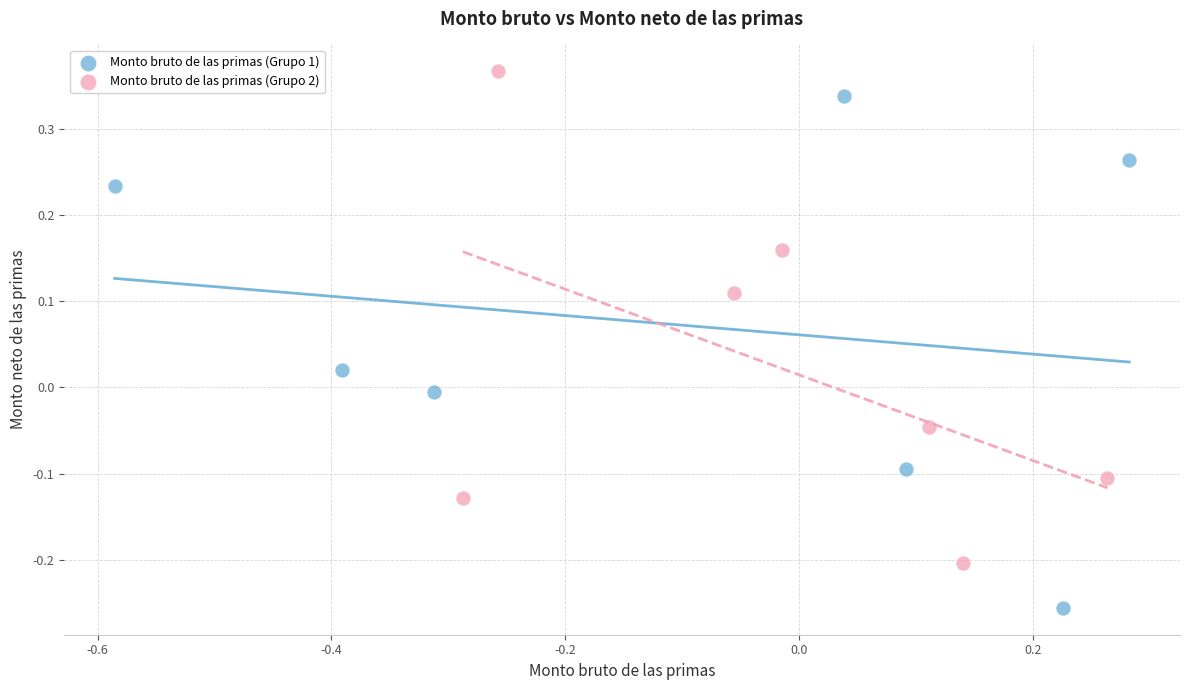

Which series reaches the maximum Y coordinate?

Monto bruto de las primas (Grupo 2)